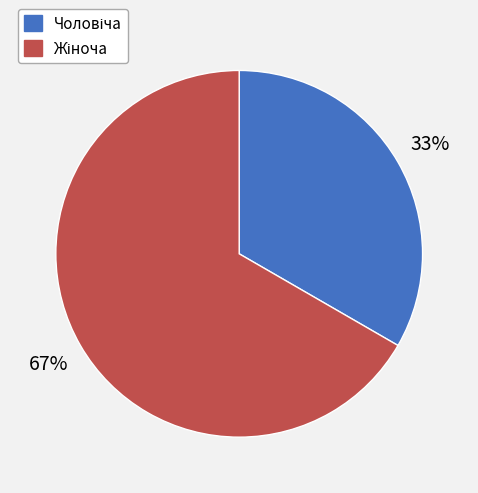

Is there any slice that represents more than half of the pie?

Yes